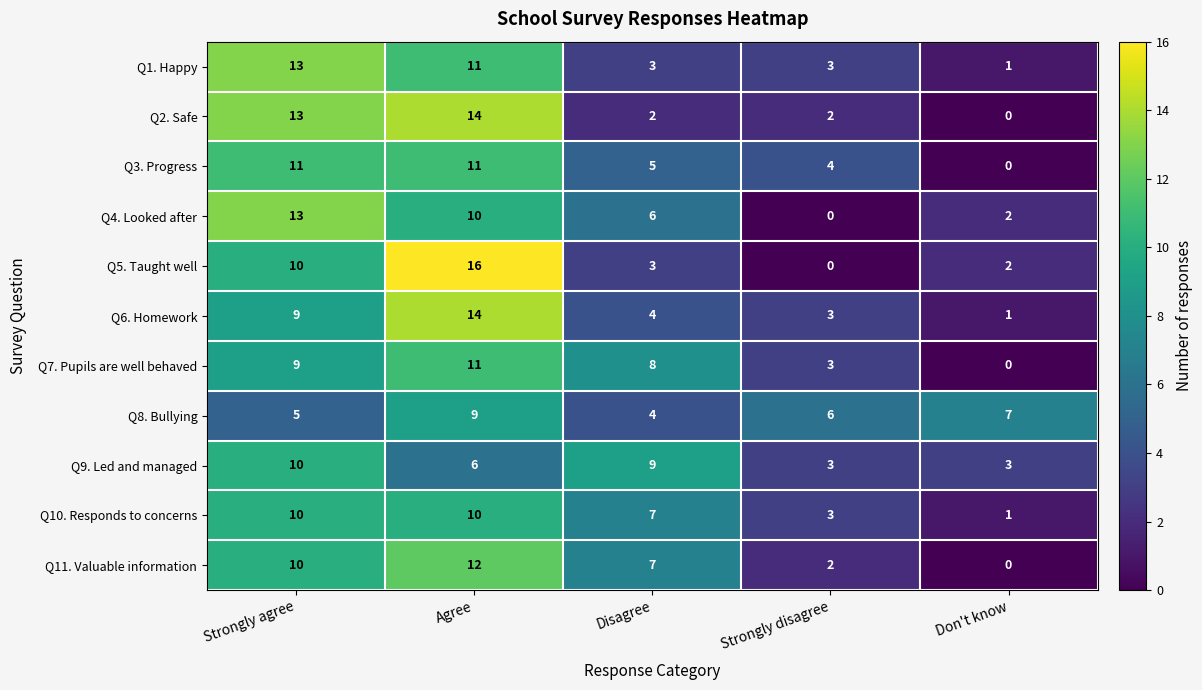

Which series changed the most between Strongly agree and Don't know?

Q2. Safe